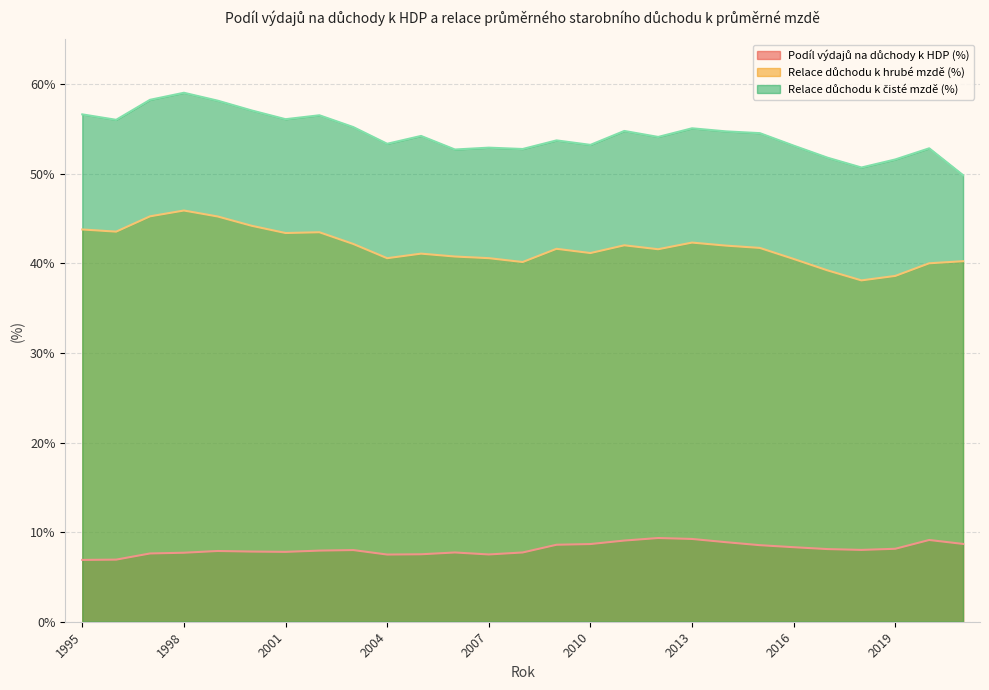

Is the value of Relace důchodu k čisté mzdě (%) at 2008 greater than the value of Podíl výdajů na důchody k HDP (%) at 2000?

Yes